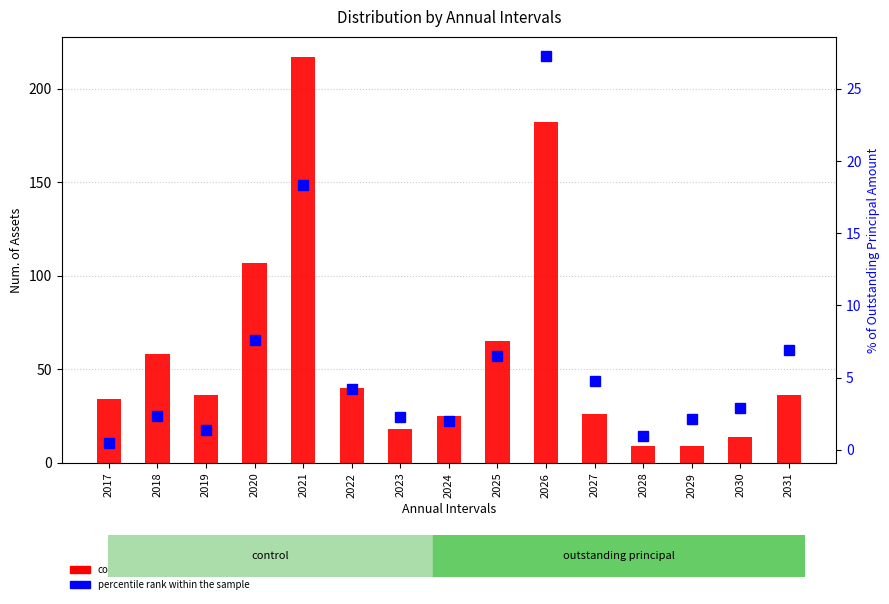

Which series has the largest total across all categories?

count